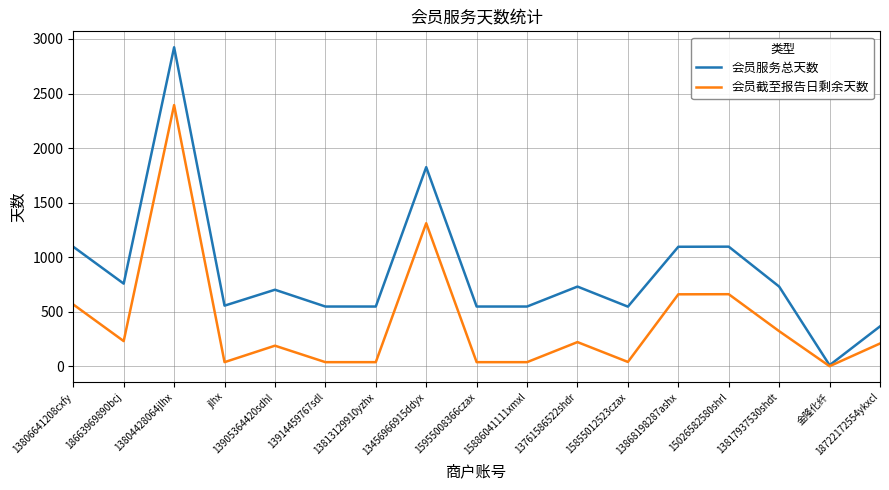

The value of 会员截至报告日剩余天数 at 18722172554ykxcl is 208. True or false?

True